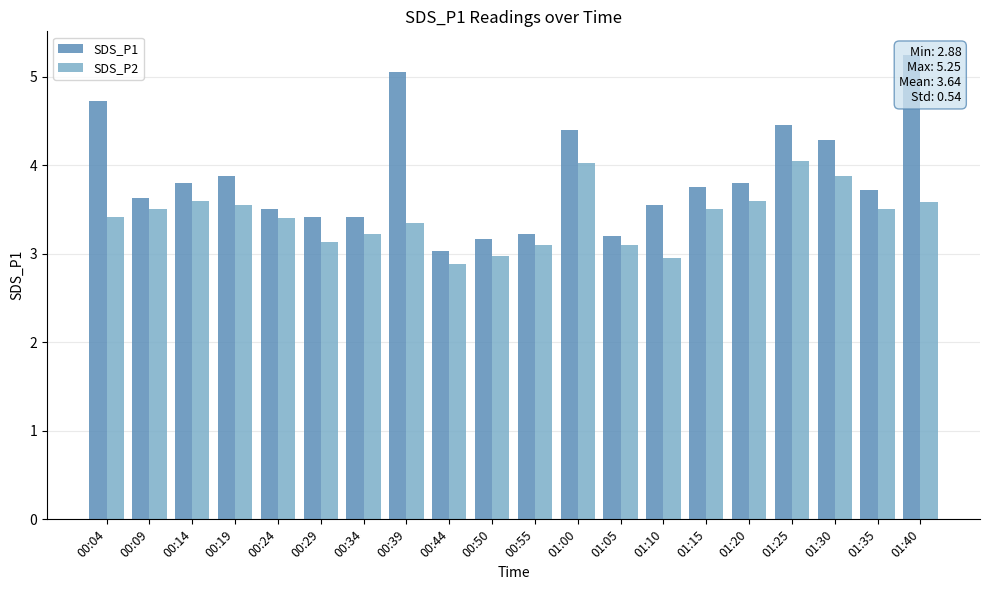

What is the spread (max minus min) of values at 00:44?

0.1